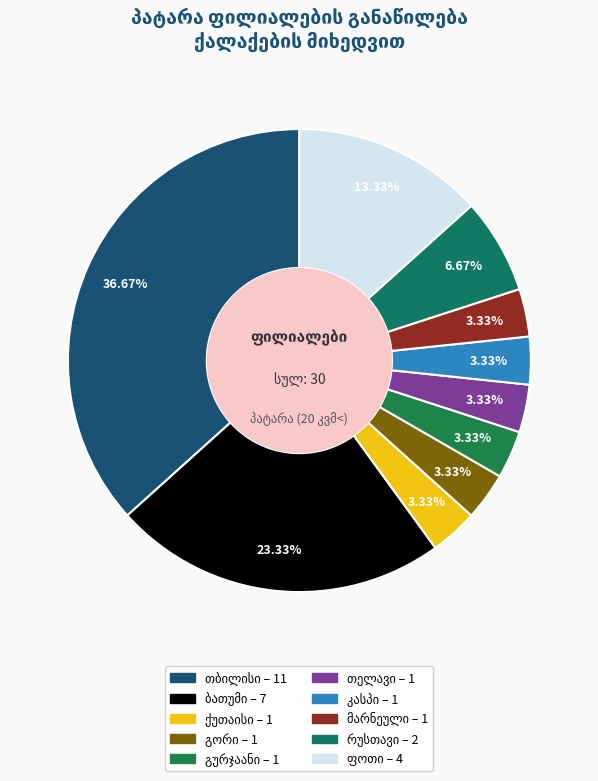

What portion of the pie excludes გურჯაანი?

96.7%